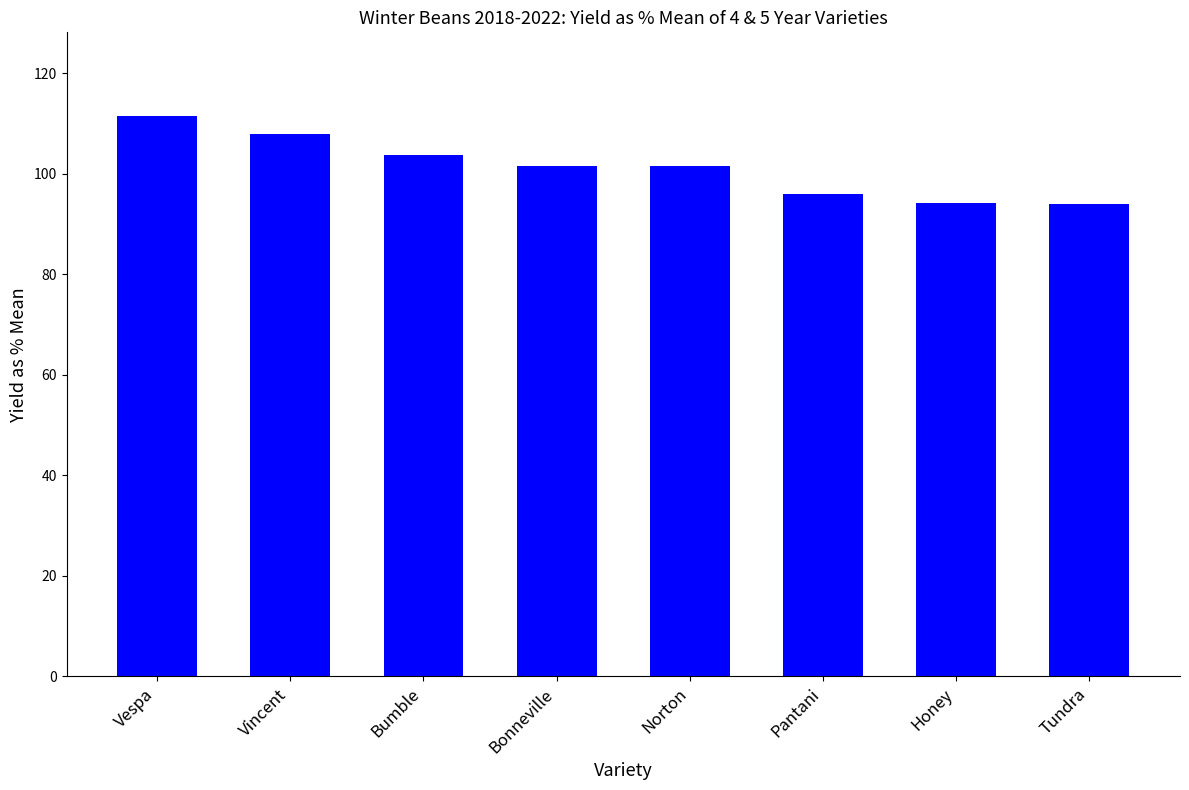

Are the bars horizontal?

No